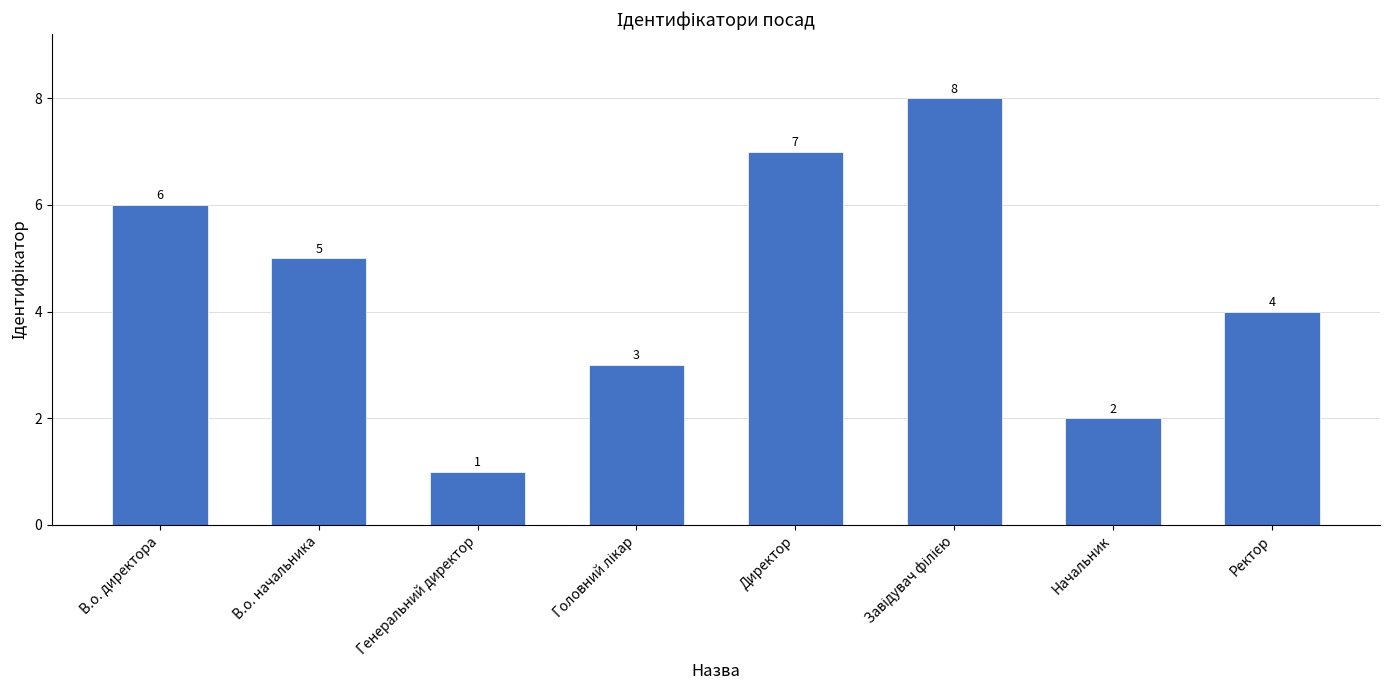

The chart shows a value of 4 at Ректор. True or false?

True